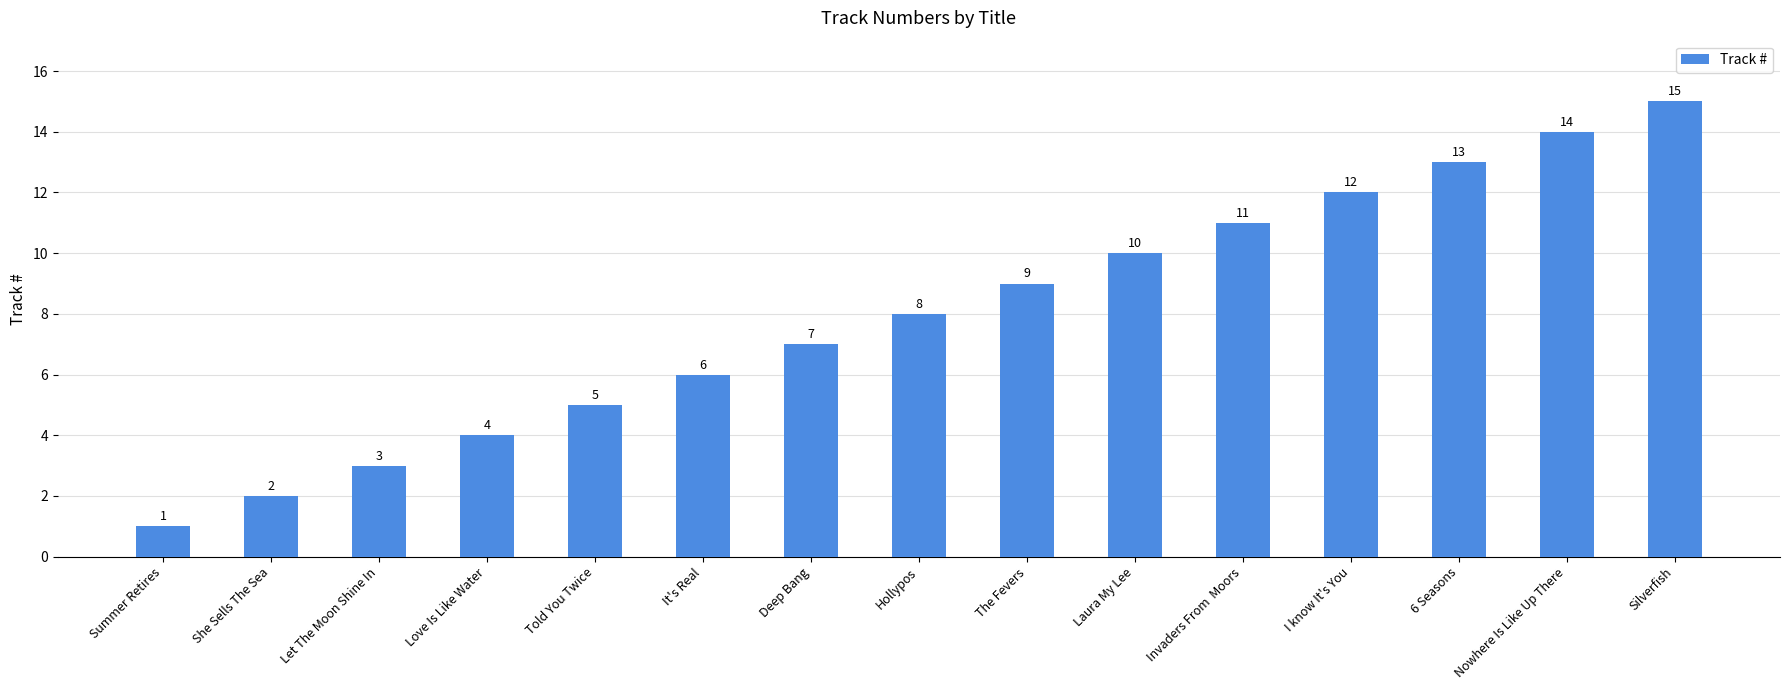

Reading left to right, list all the values displayed in this chart.

Summer Retires=1	She Sells The Sea=2	Let The Moon Shine In=3	Love Is Like Water=4	Told You Twice=5	It's Real=6	Deep Bang=7	Hollypos=8	The Fevers=9	Laura My Lee=10	Invaders From  Moors=11	I know It's You=12	6 Seasons=13	Nowhere Is Like Up There=14	Silverfish=15